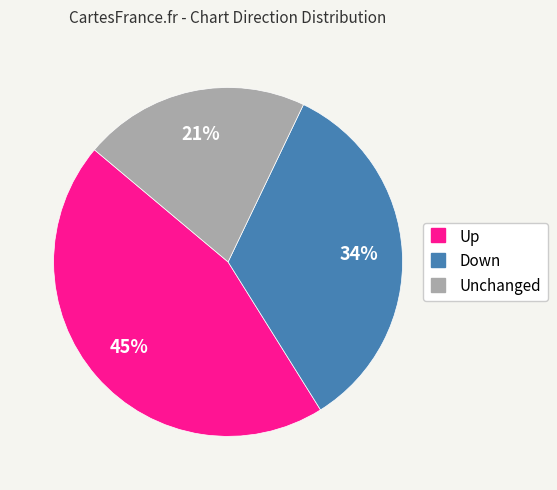

To the nearest percent, what is the difference between the largest and smallest slice percentages?

24%